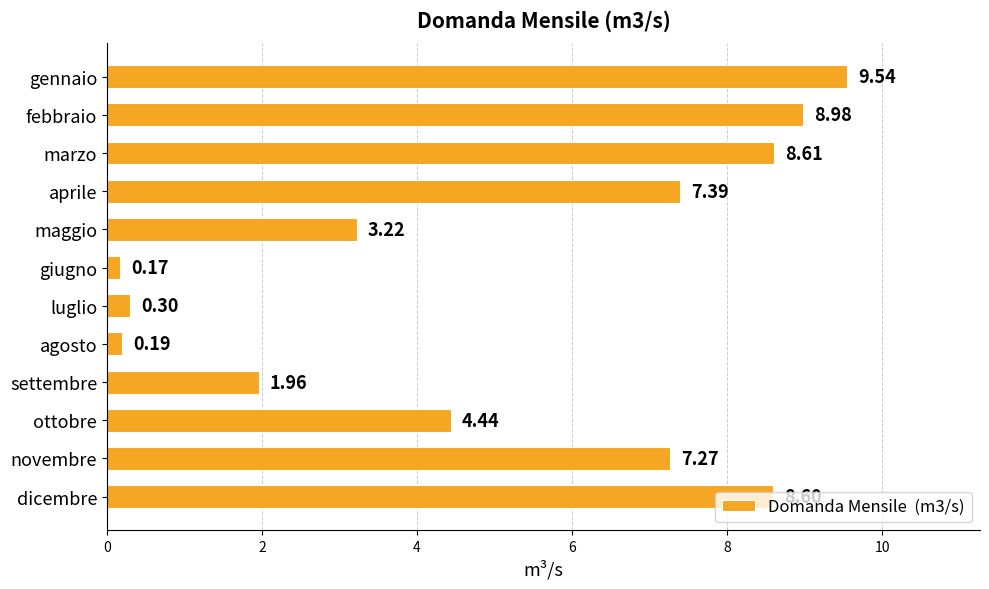

What is the change in value from febbraio to marzo?

-0.4